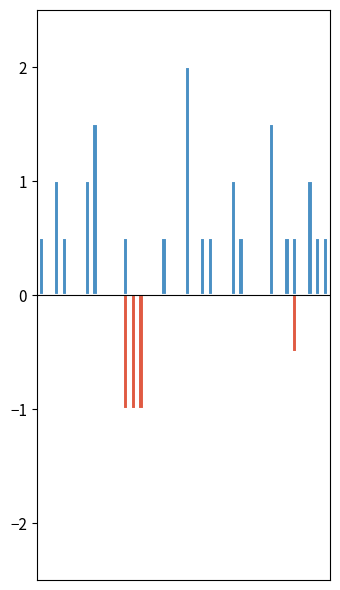

At which category is the sum across all series the highest?

19